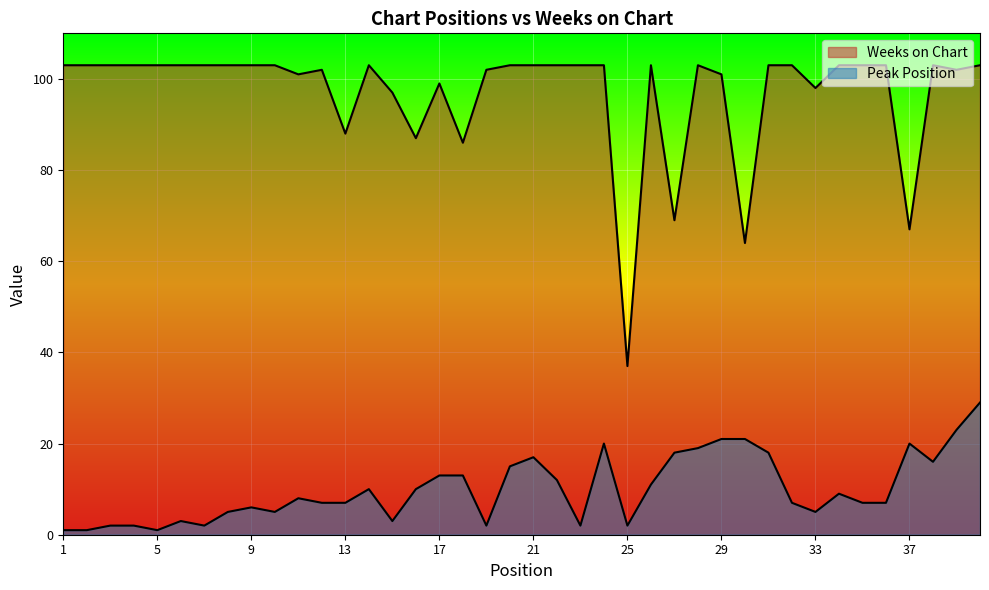

True or false: Weeks on Chart has more than 2 points higher than both neighbors.

True